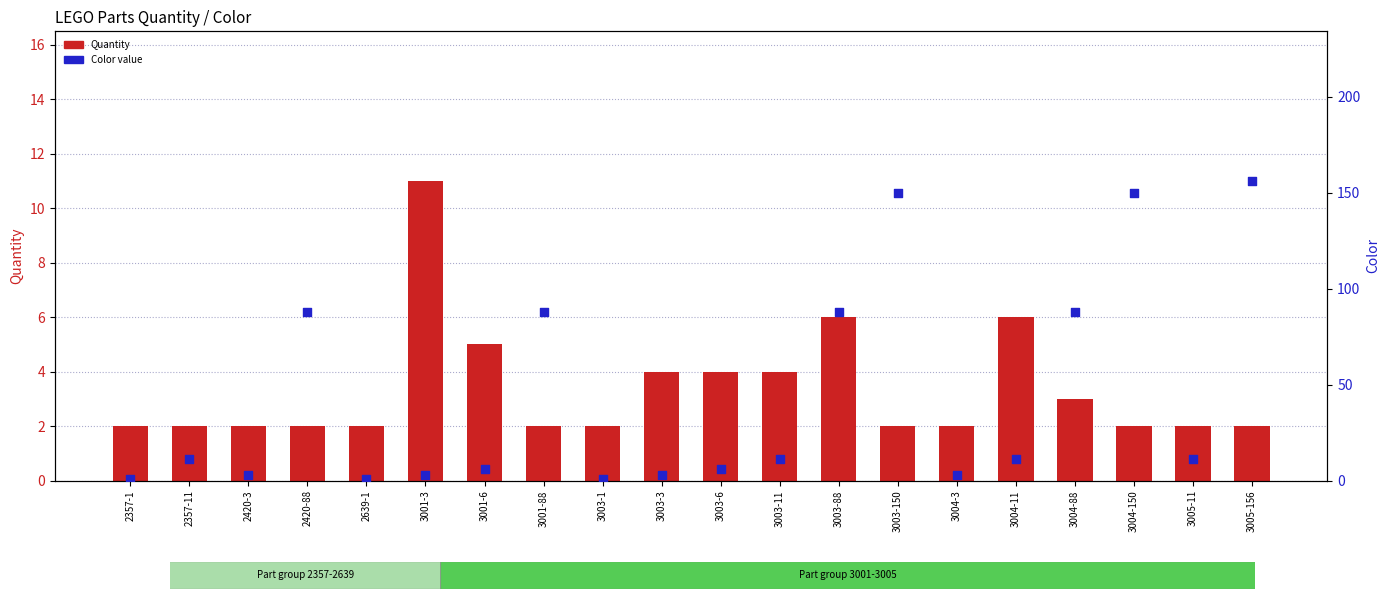

Which series has the largest total across all categories?

Color value